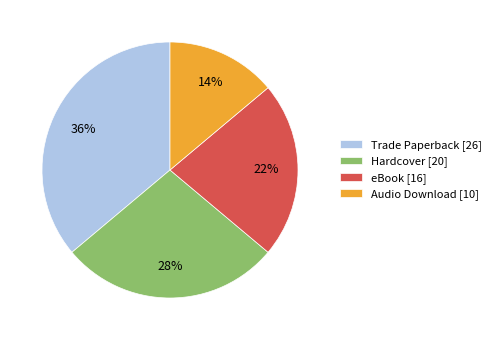

Between eBook [16] and Hardcover [20], which is larger?

Hardcover [20]